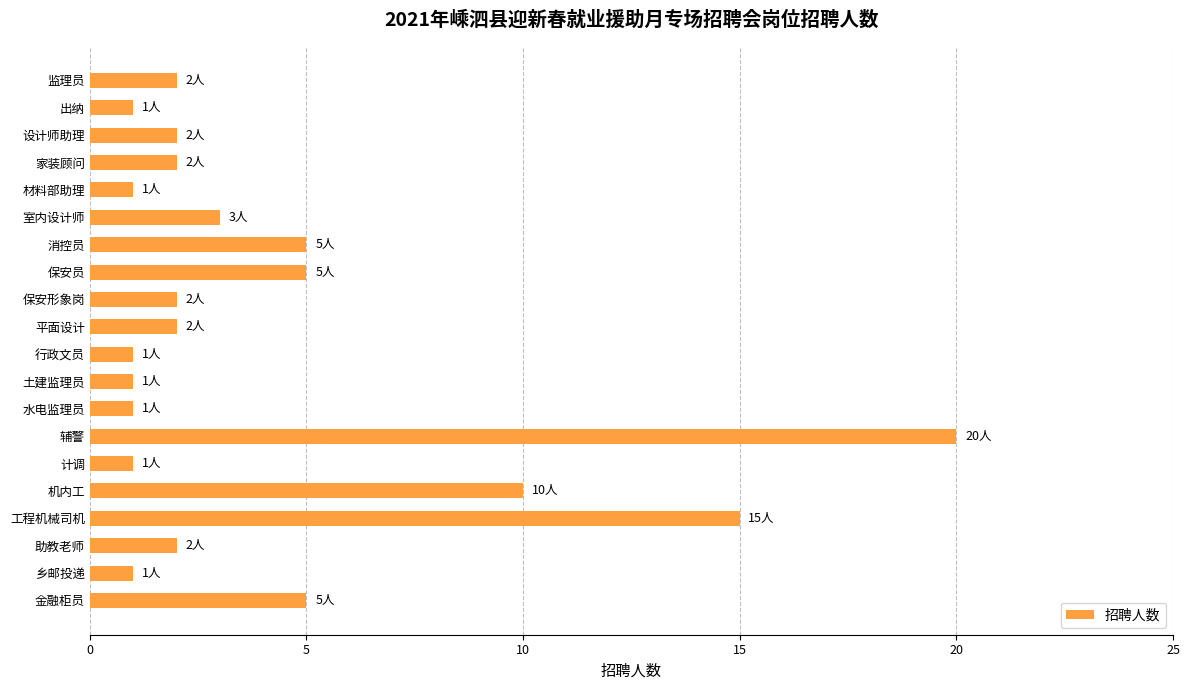

What is the difference between the maximum and minimum values?

19